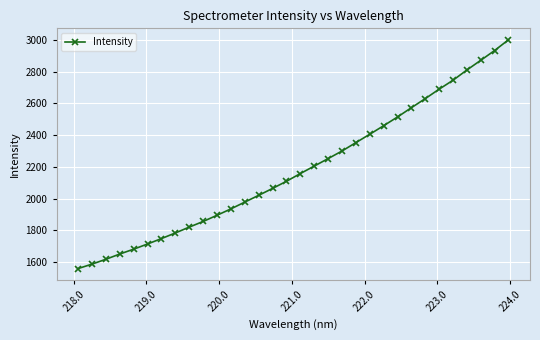

What is the value of the 31st point from the left?

2933.9